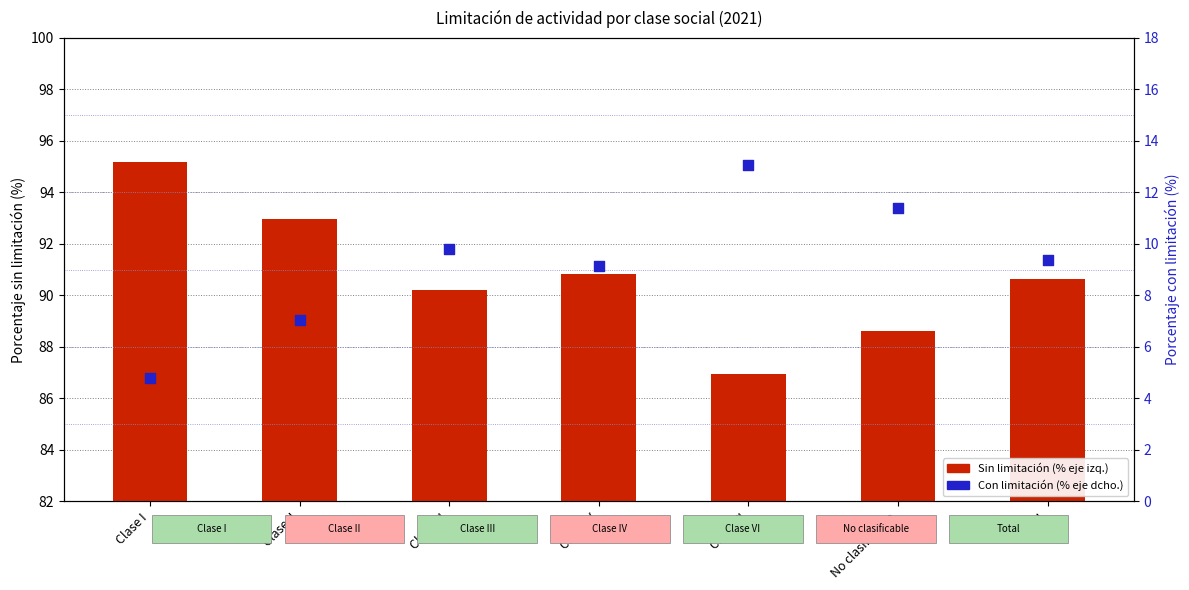

What are all the series names shown in the legend?

No (sin limitación), Sí (con limitación)